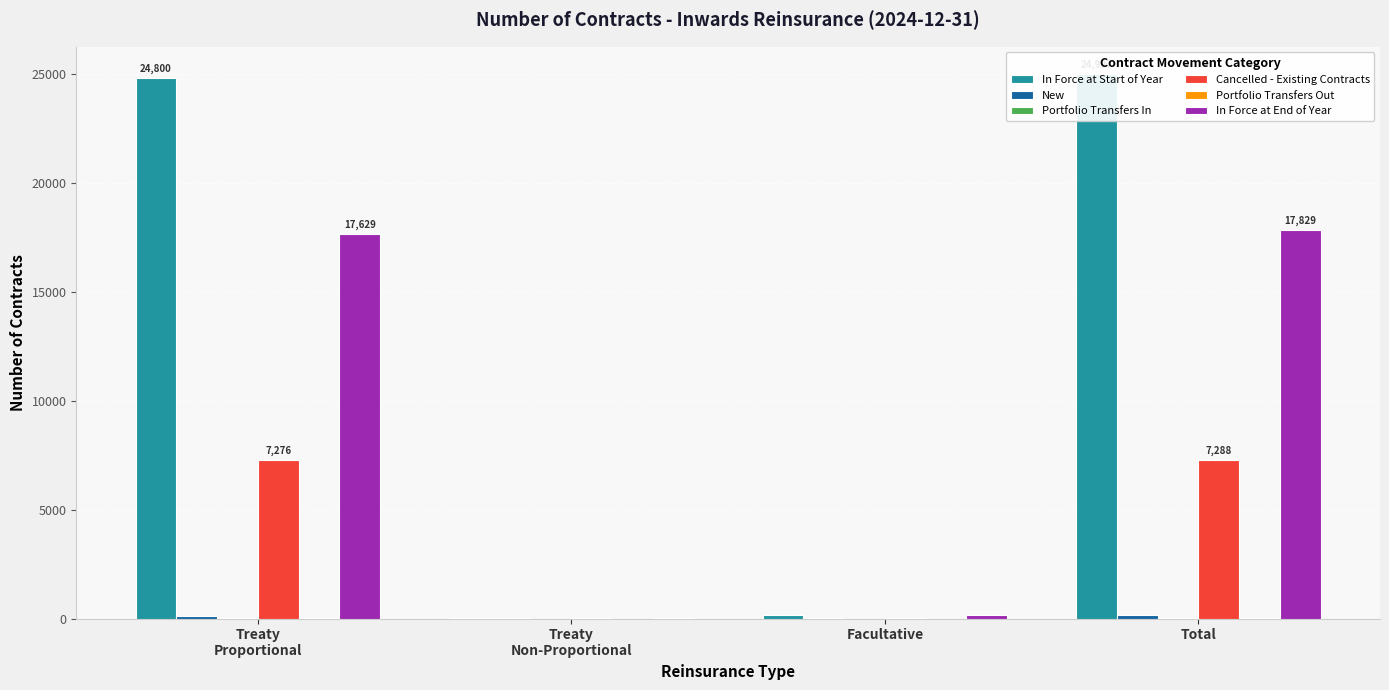

What is the sum of the Cancelled - Existing Contracts values at Treaty
Proportional and Treaty
Non-Proportional?

7278